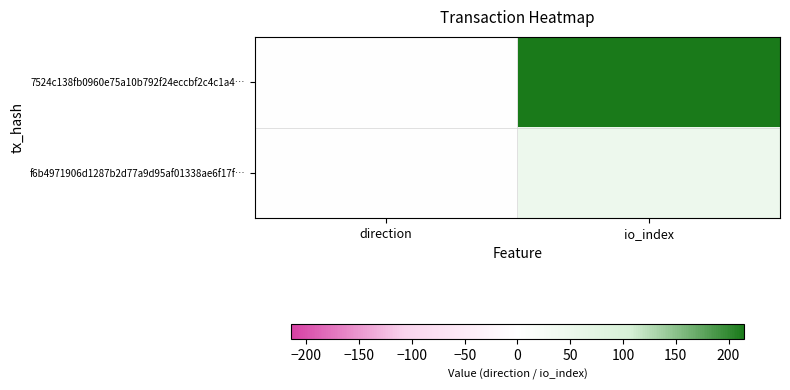

How many data points does each series have?

2